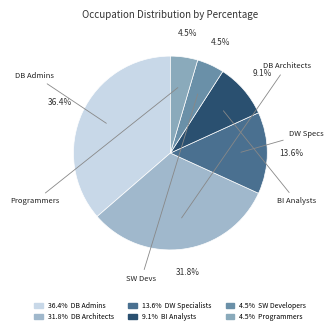

How many slices are in this pie chart?

6